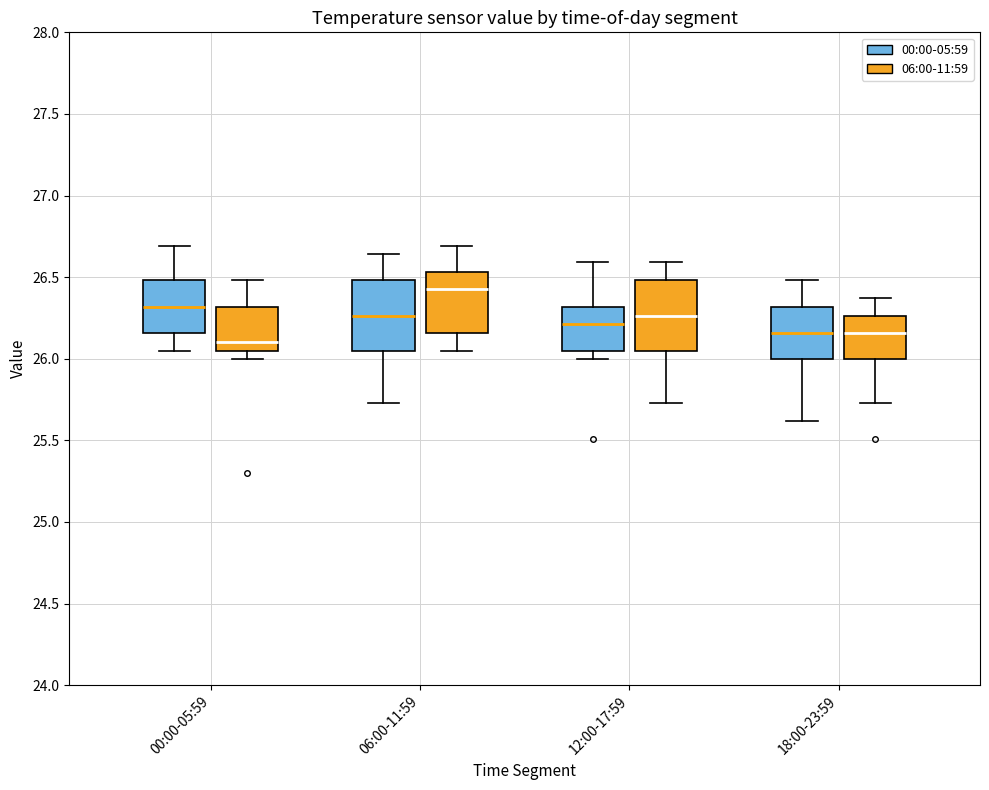

Reading left to right, transcribe this box plot: for each box, give where its median line is, the range the box spans, and where its two whiskers end, as read against the y-axis. The values are not printed on the chart, so give them approximately, as read against the axis.

00:00-05:59 (00:00-05:59): median 26.30, box 26.15 to 26.50, whiskers 26.05 to 26.70
00:00-05:59 (06:00-11:59): median 26.10, box 26.05 to 26.30, whiskers 26.00 to 26.50
06:00-11:59 (00:00-05:59): median 26.25, box 26.05 to 26.50, whiskers 25.75 to 26.65
06:00-11:59 (06:00-11:59): median 26.45, box 26.15 to 26.55, whiskers 26.05 to 26.70
12:00-17:59 (00:00-05:59): median 26.20, box 26.05 to 26.30, whiskers 26.00 to 26.60
12:00-17:59 (06:00-11:59): median 26.25, box 26.05 to 26.50, whiskers 25.75 to 26.60
18:00-23:59 (00:00-05:59): median 26.15, box 26.00 to 26.30, whiskers 25.60 to 26.50
18:00-23:59 (06:00-11:59): median 26.15, box 26.00 to 26.25, whiskers 25.75 to 26.35